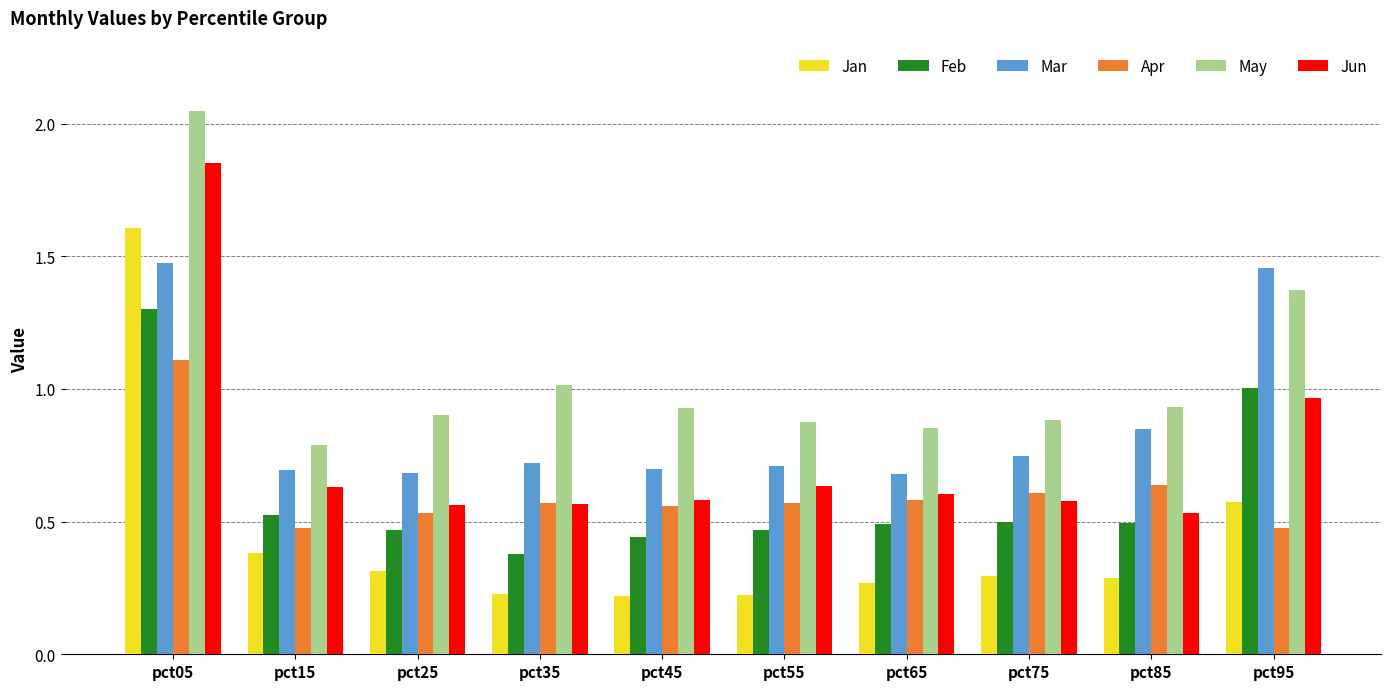

What are all the series names shown in the legend?

Jan, Feb, Mar, Apr, May, Jun